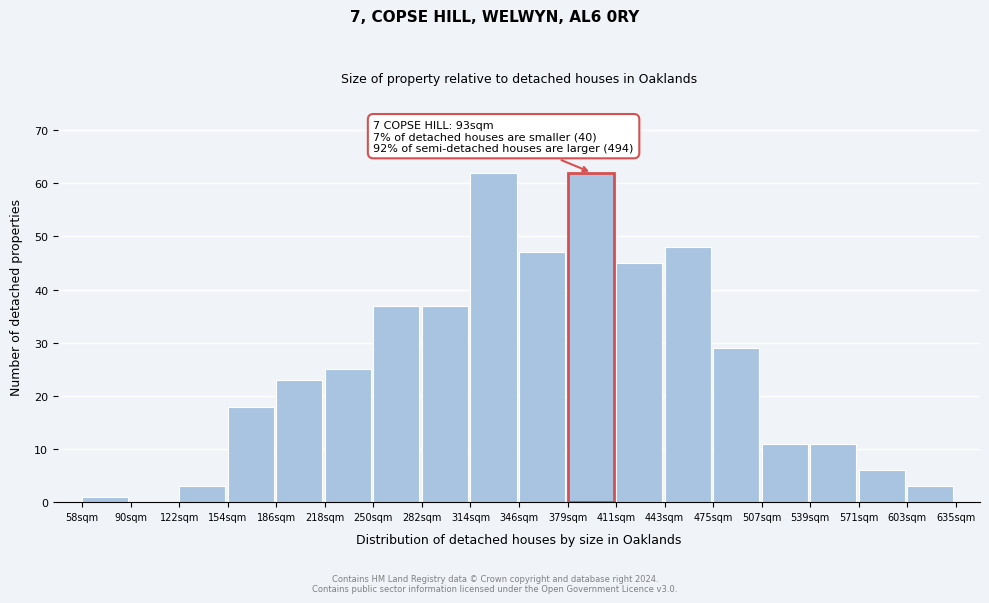

Reading left to right, what are all the values shown in this chart?

58sqm=1	90sqm=0	122sqm=3	154sqm=18	186sqm=23	218sqm=25	250sqm=37	282sqm=37	314sqm=62	346sqm=47	379sqm=62	411sqm=45	443sqm=48	475sqm=29	507sqm=11	539sqm=11	571sqm=6	603sqm=3